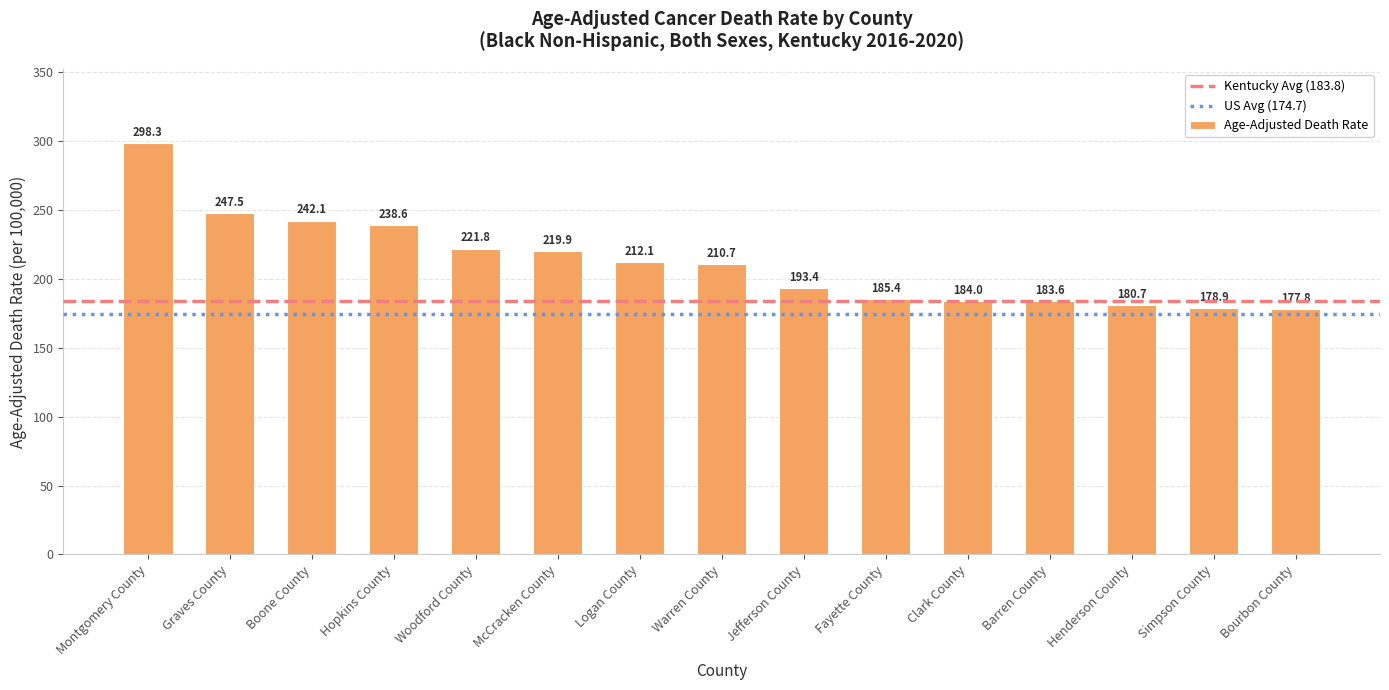

How many values exceed 210?

8